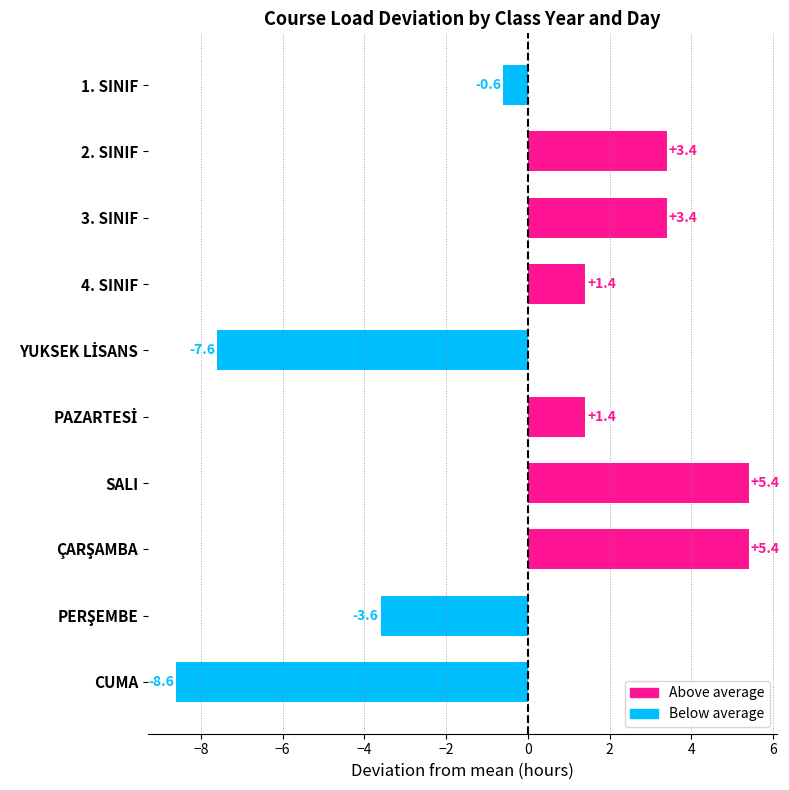

The chart shows a value of 5.4 at SALI. True or false?

True